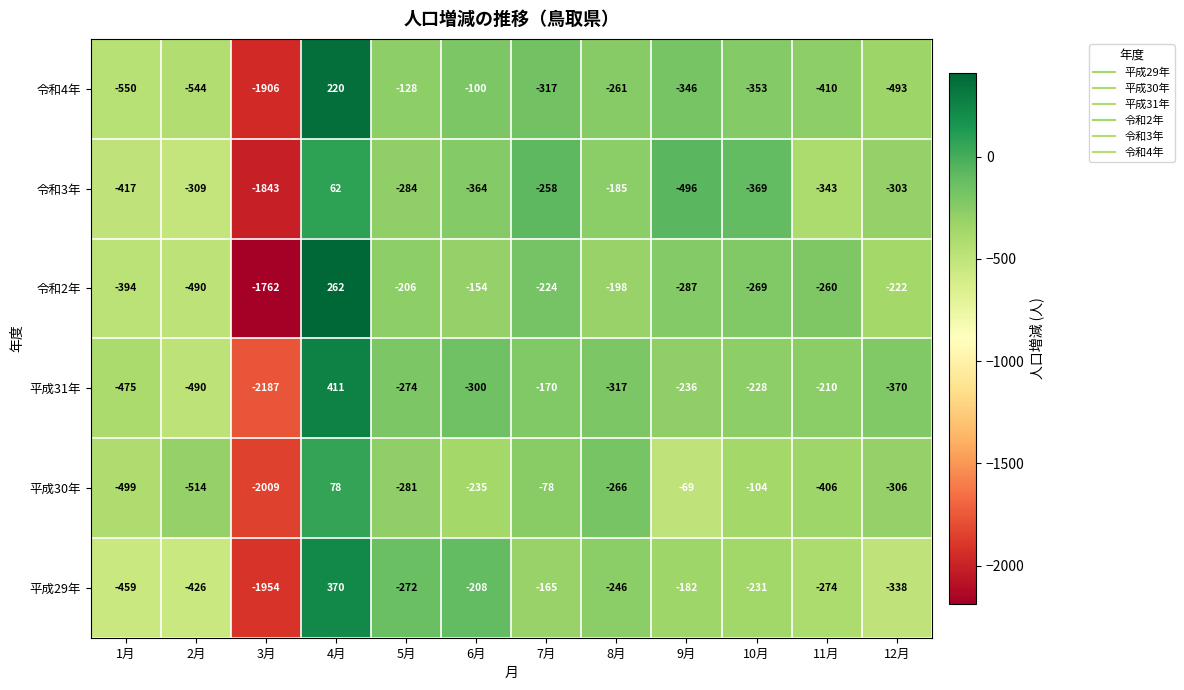

What is the lowest value of the 令和4年 series?

-1906